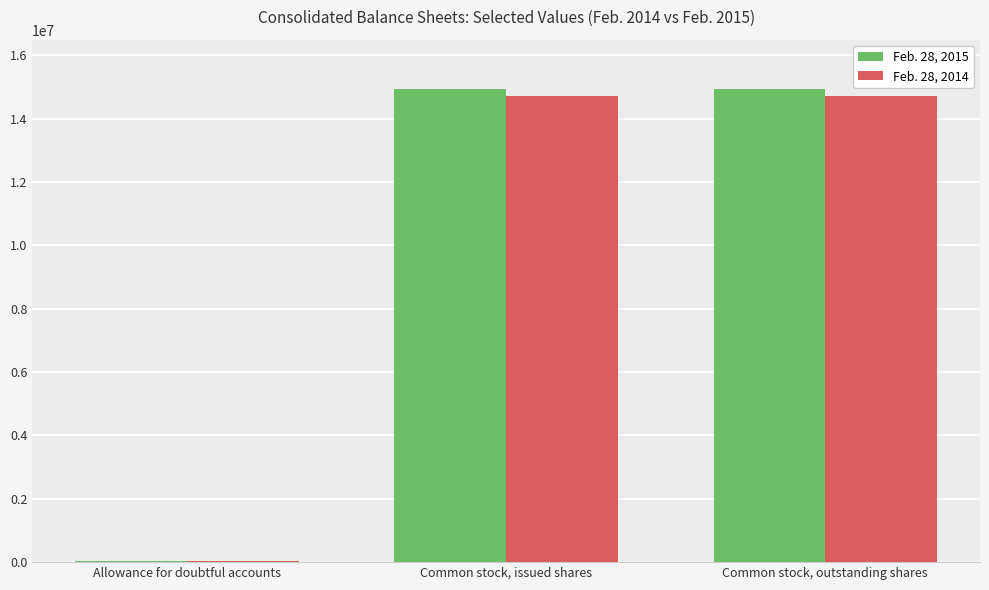

True or false: Feb. 28, 2015 has a value of 8284141 at Common stock, issued shares.

False